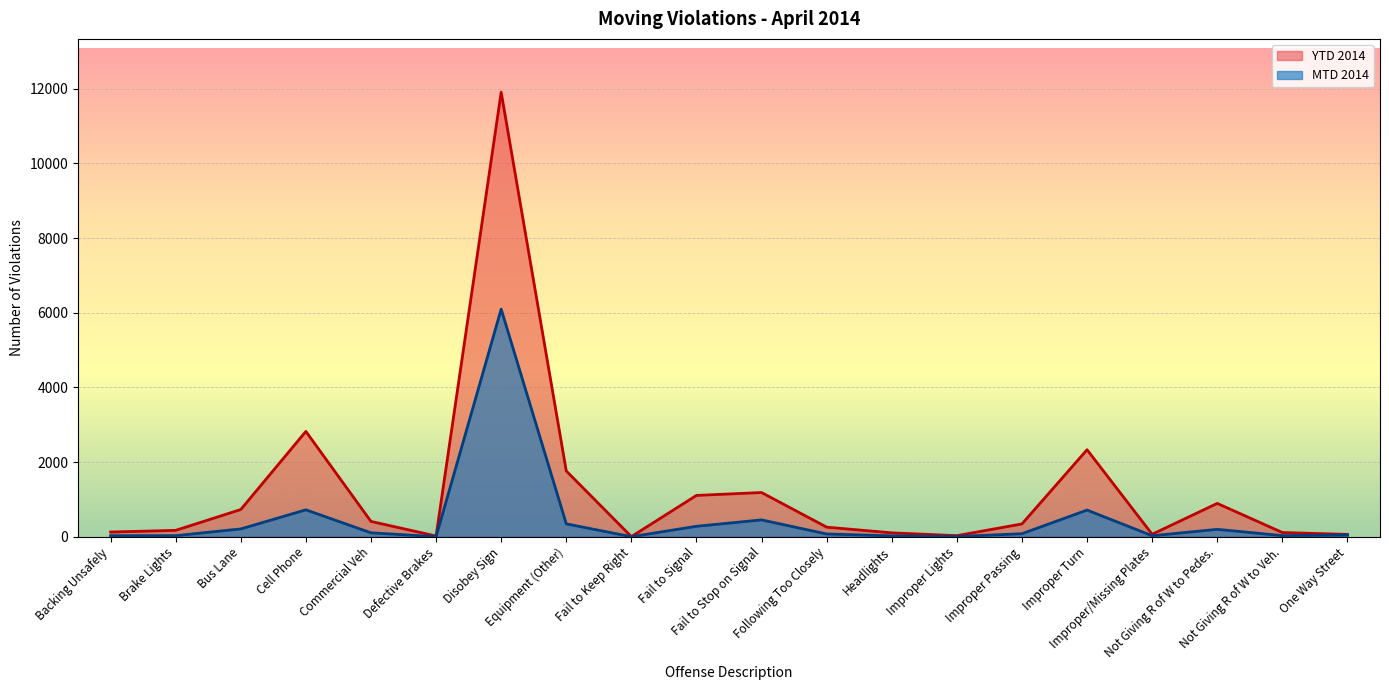

In YTD 2014, how many points are lower than both neighbors (excluding endpoints)?

4